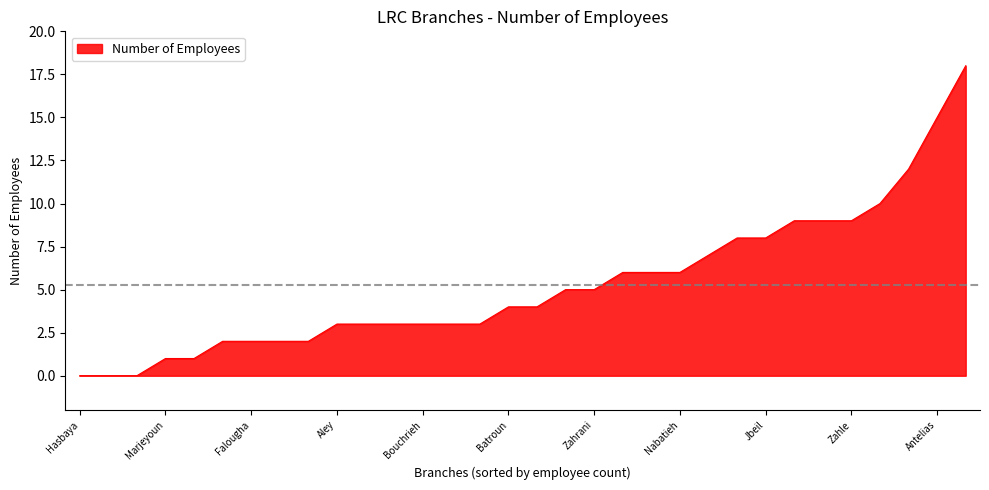

What is the difference between the maximum and minimum values?

18